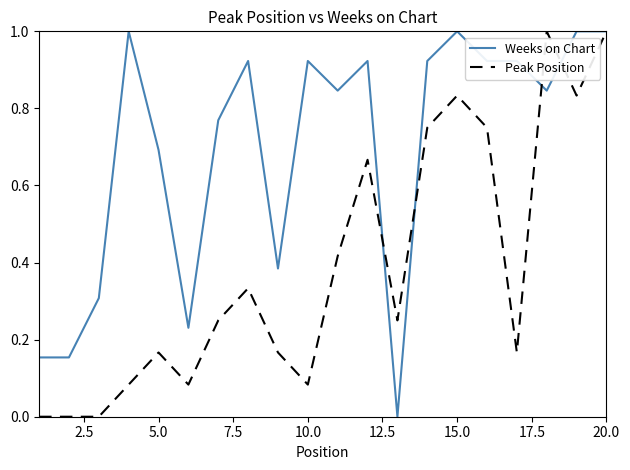

Rank the series by their average value, from highest to lowest.

Weeks on Chart, Peak Position